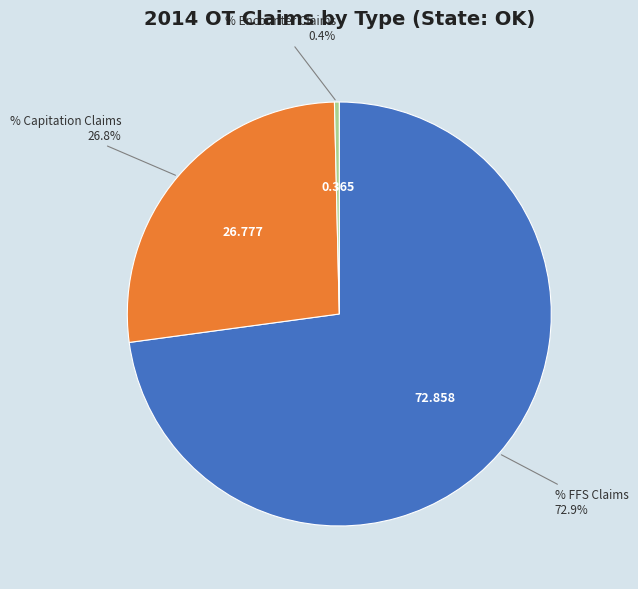

Is there any slice that represents more than half of the pie?

Yes